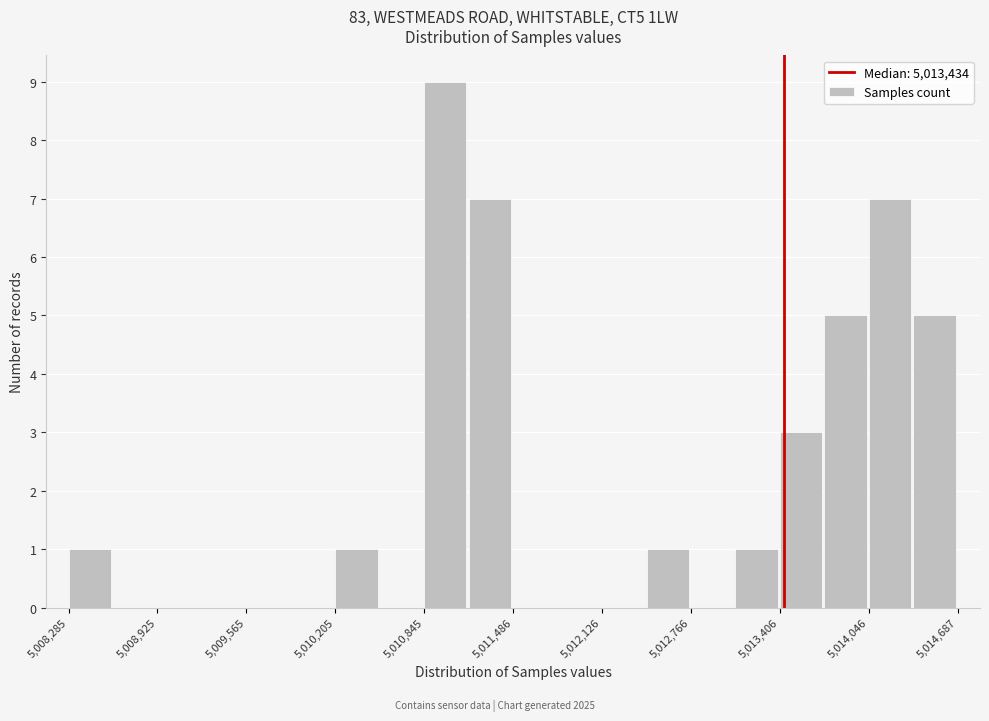

Around what value on the x-axis is the tallest bar? Give the approximate position of its centre, as read against the axis.

5011000